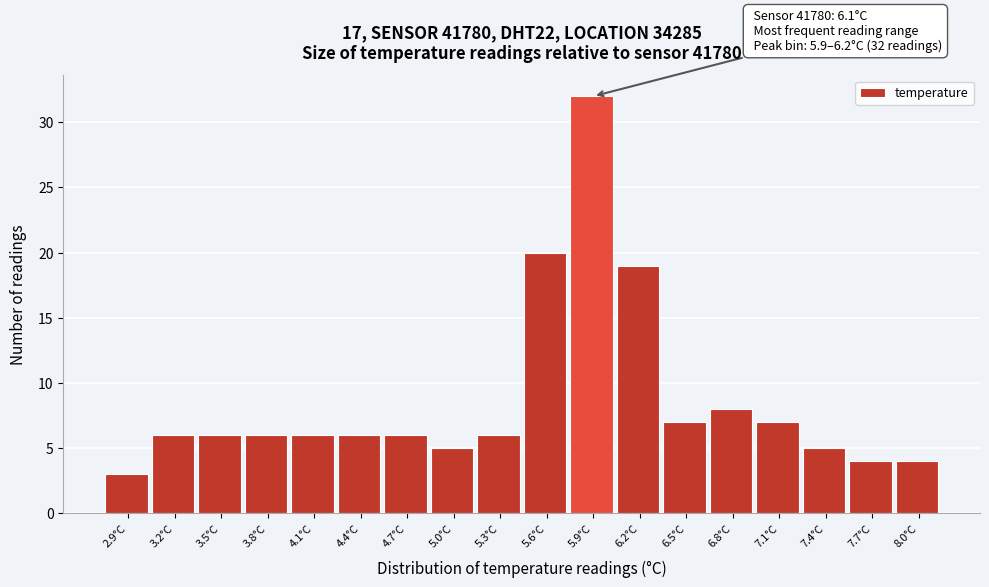

Reading right to left, extract all data points from this chart.

8.0°C=4	7.7°C=4	7.4°C=5	7.1°C=7	6.8°C=8	6.5°C=7	6.2°C=19	5.9°C=32	5.6°C=20	5.3°C=6	5.0°C=5	4.7°C=6	4.4°C=6	4.1°C=6	3.8°C=6	3.5°C=6	3.2°C=6	2.9°C=3